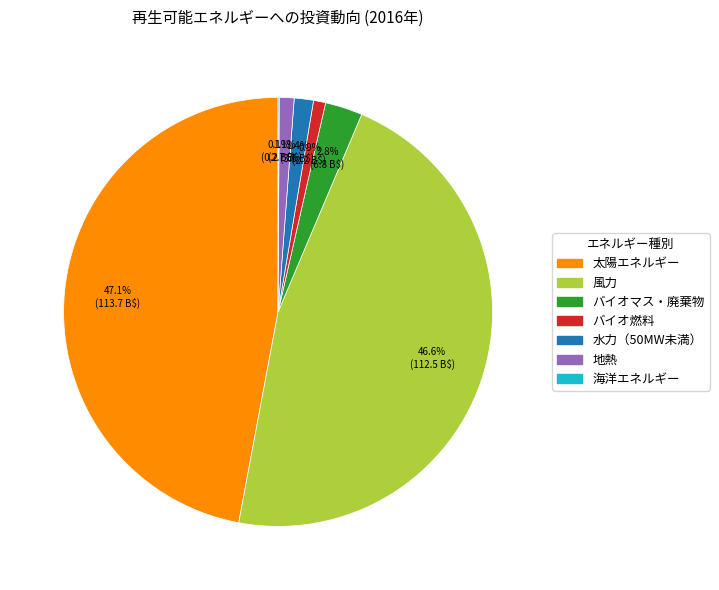

What percentage is NOT represented by 風力?

53.4%